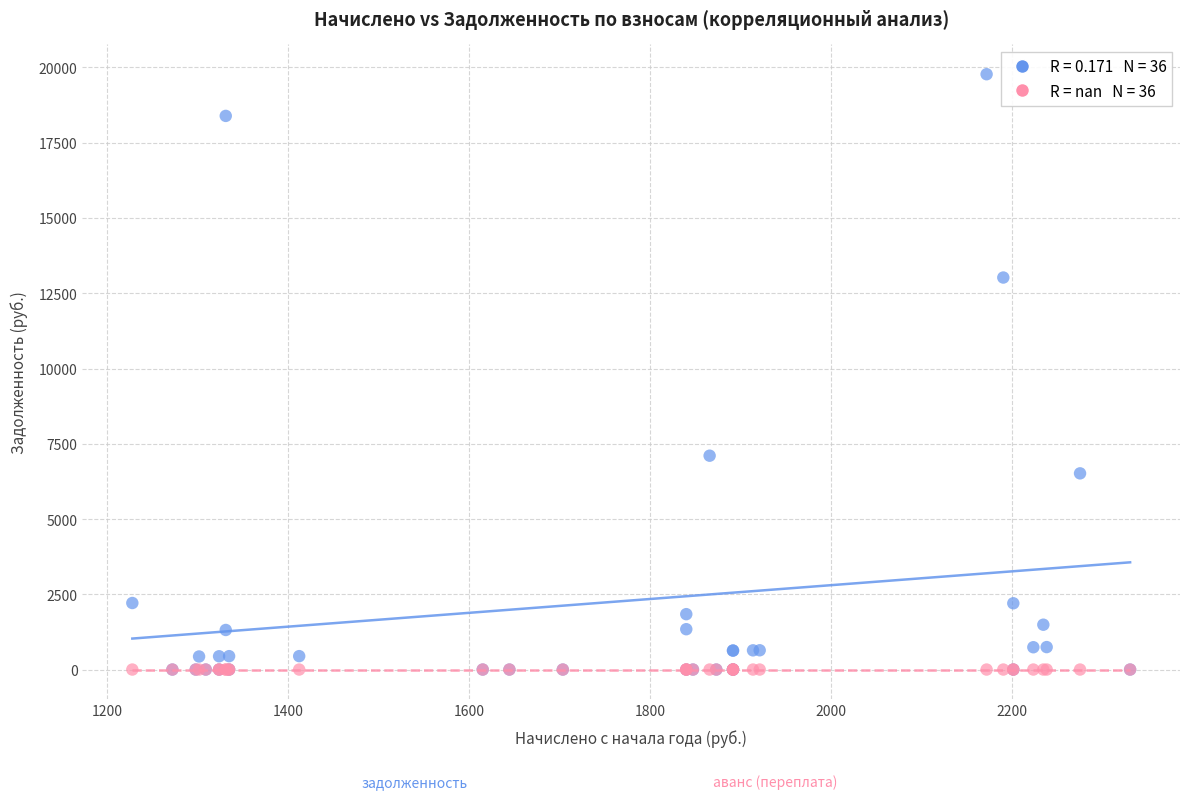

Across all series, what Y value is closest to 9888?

7103.7